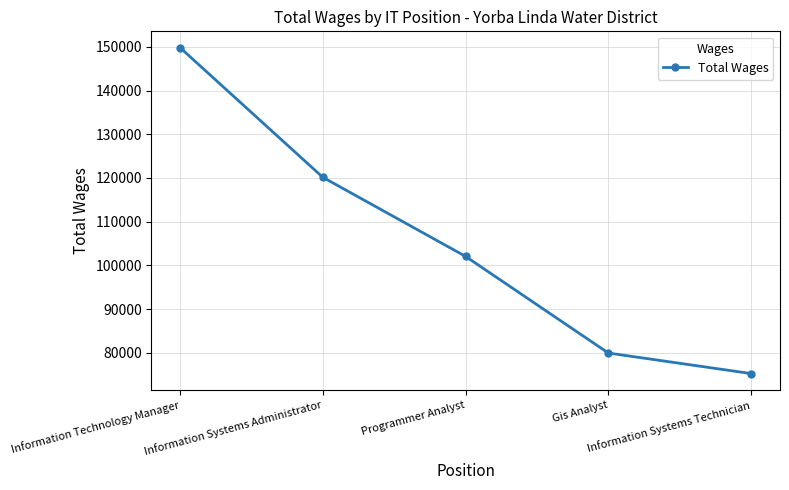

What is the ratio of the value at Information Technology Manager to the value at Gis Analyst?

1.9